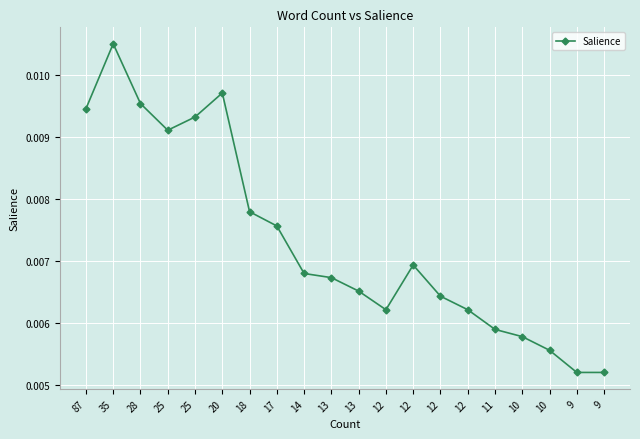

Rank the categories by value from highest to lowest.

35, 20, 28, 87, 25, 25, 18, 17, 12, 14, 13, 13, 12, 12, 12, 11, 10, 10, 9, 9